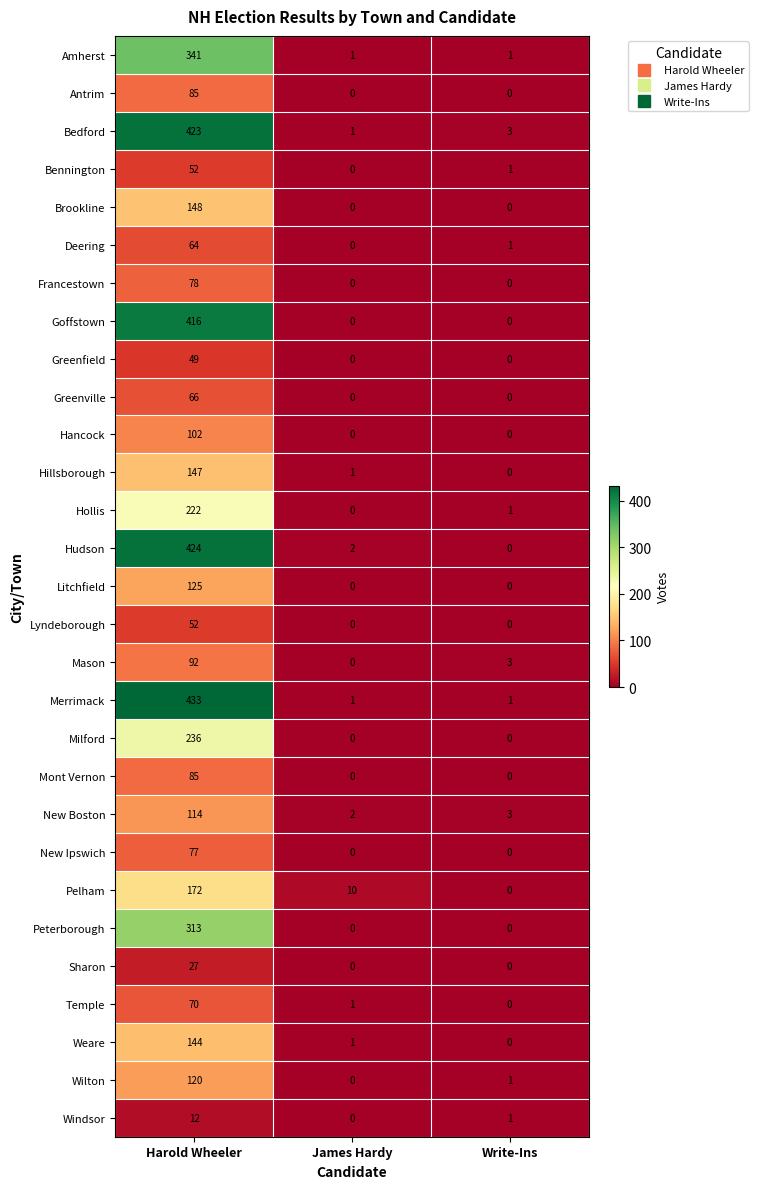

How many series are shown in this chart?

29